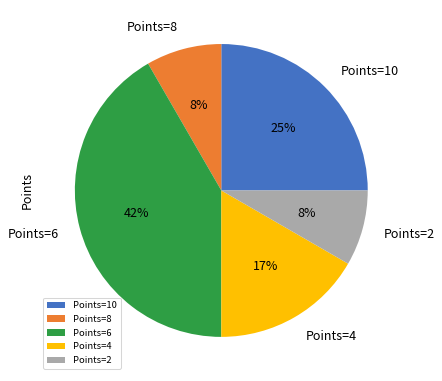

True or false: Points=4 accounts for 30% of the total.

False